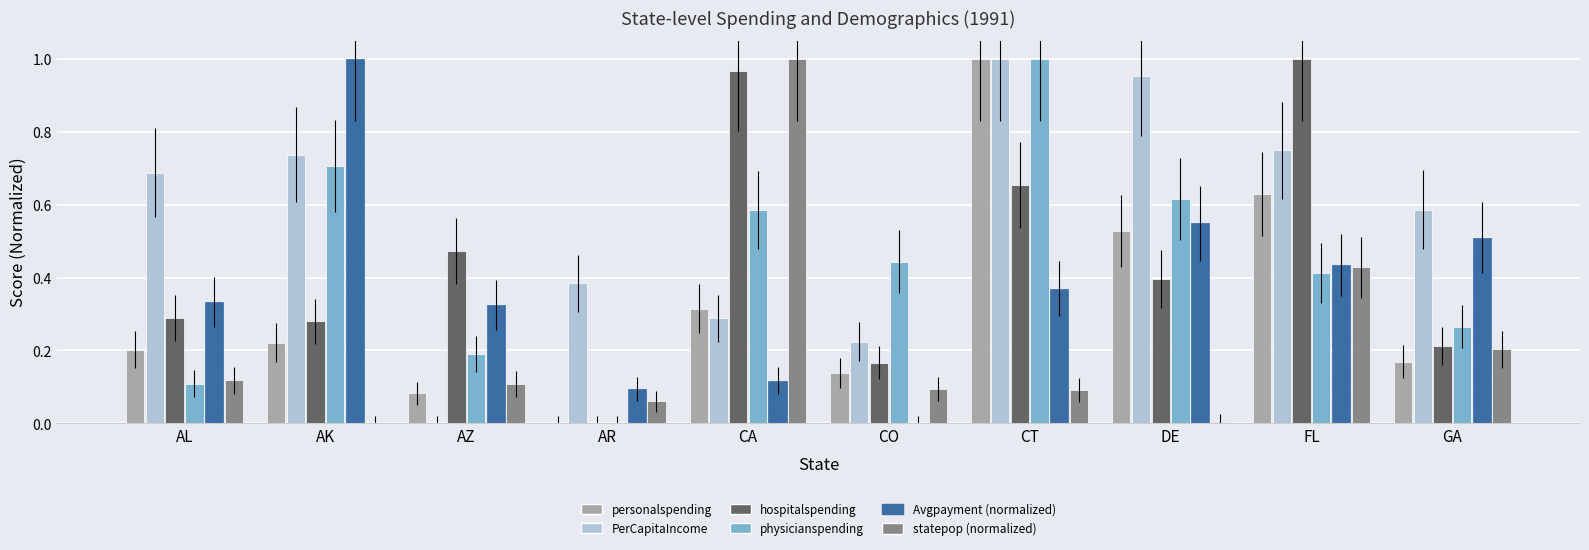

What is the total value across all series at FL?

3.7